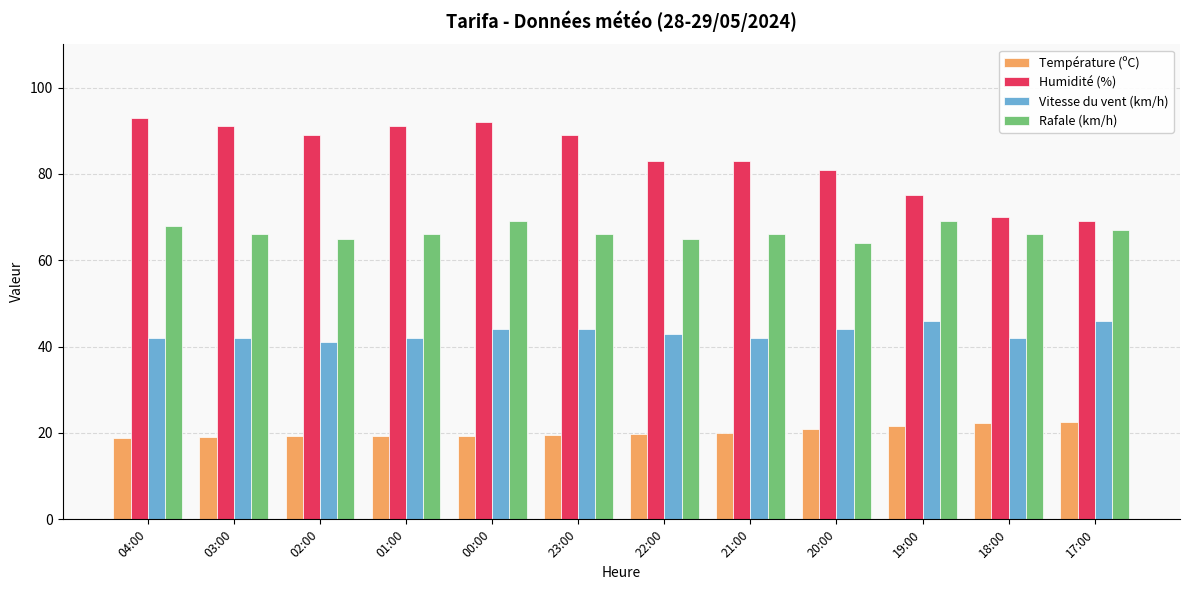

List the series in order of their peak value, lowest first.

Température (ºC), Vitesse du vent (km/h), Rafale (km/h), Humidité (%)